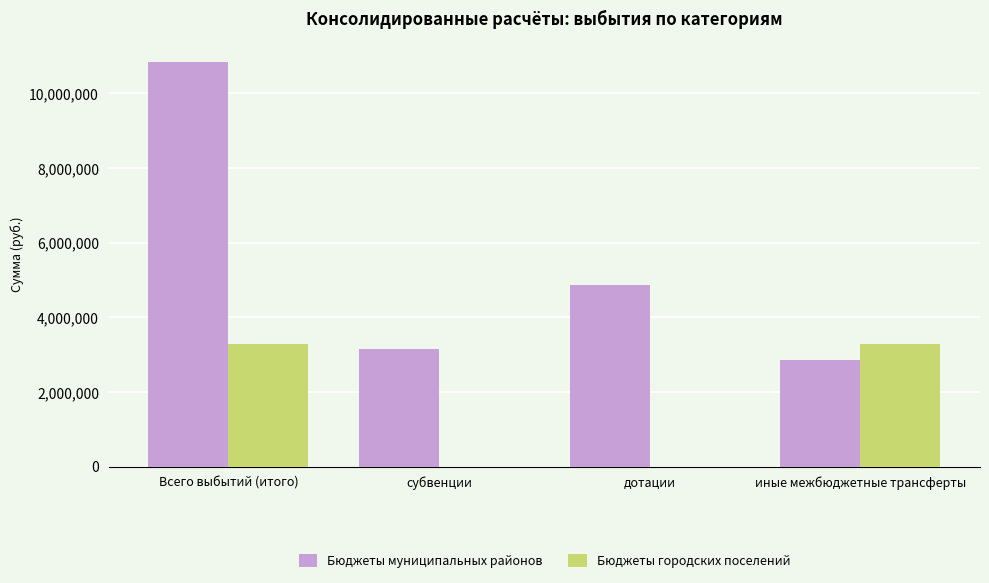

Are the bars horizontal?

No